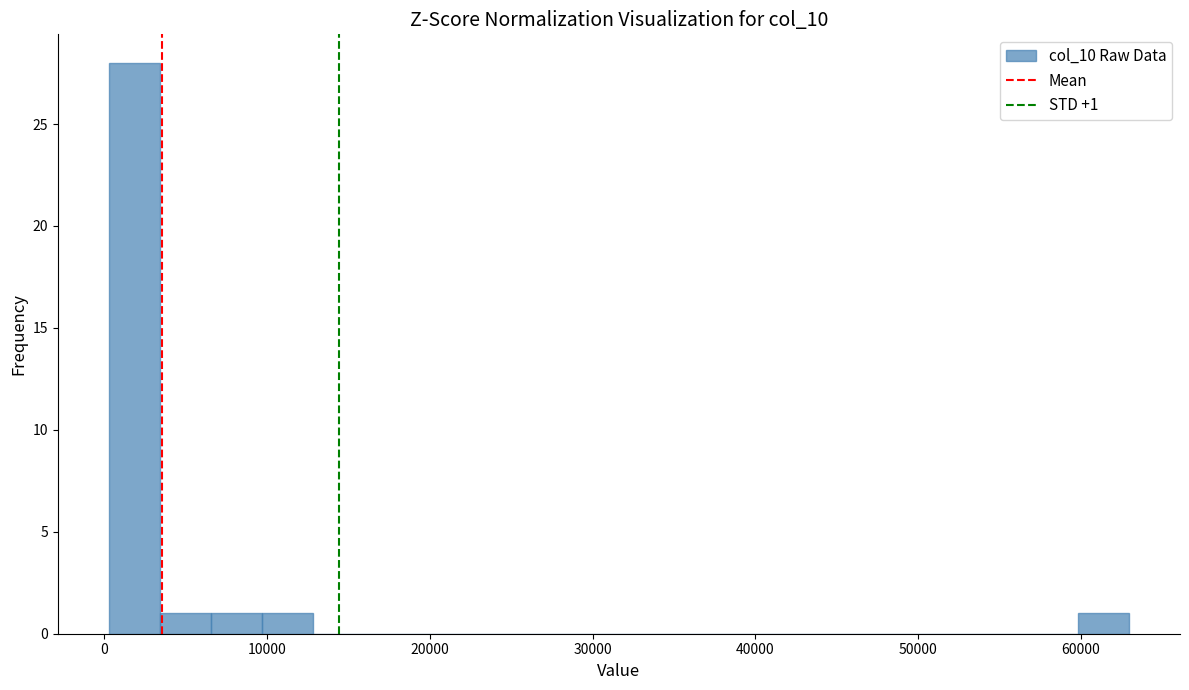

Around what value on the x-axis is the tallest bar? Give the approximate position of its centre, as read against the axis.

2000